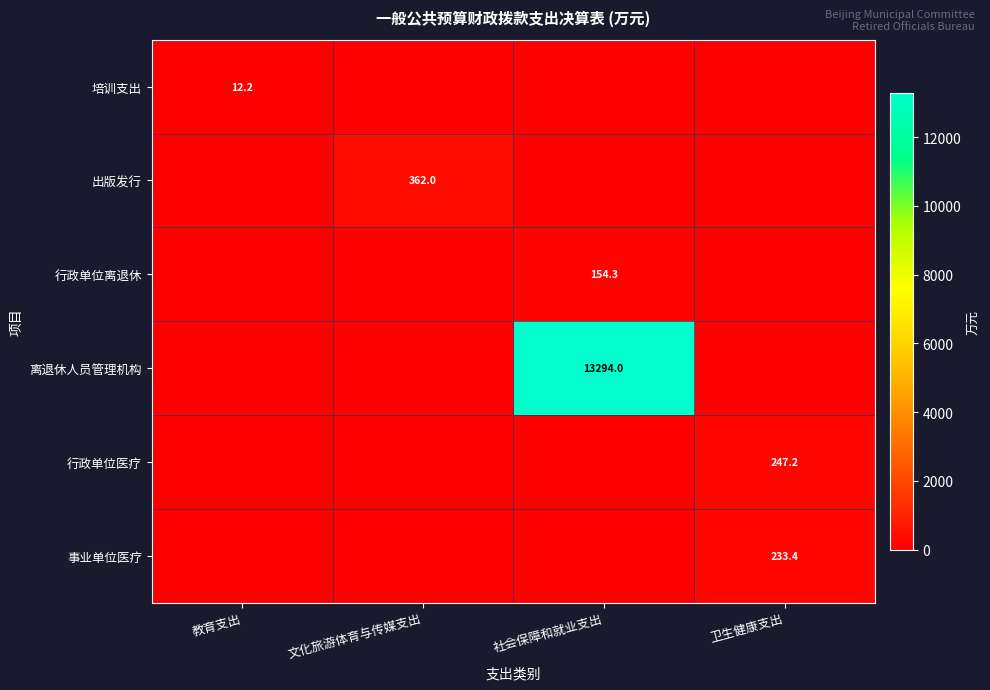

The 事业单位医疗 series shows 85.0 at 卫生健康支出. True or false?

False